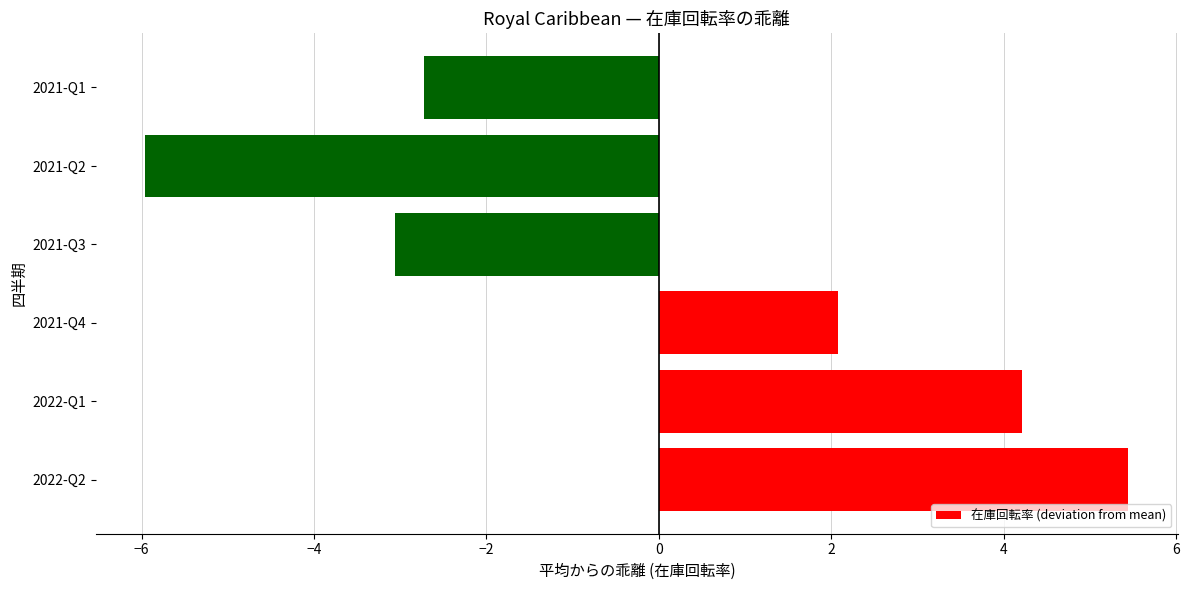

Rank the categories by value from highest to lowest.

2022-Q2, 2022-Q1, 2021-Q4, 2021-Q1, 2021-Q3, 2021-Q2